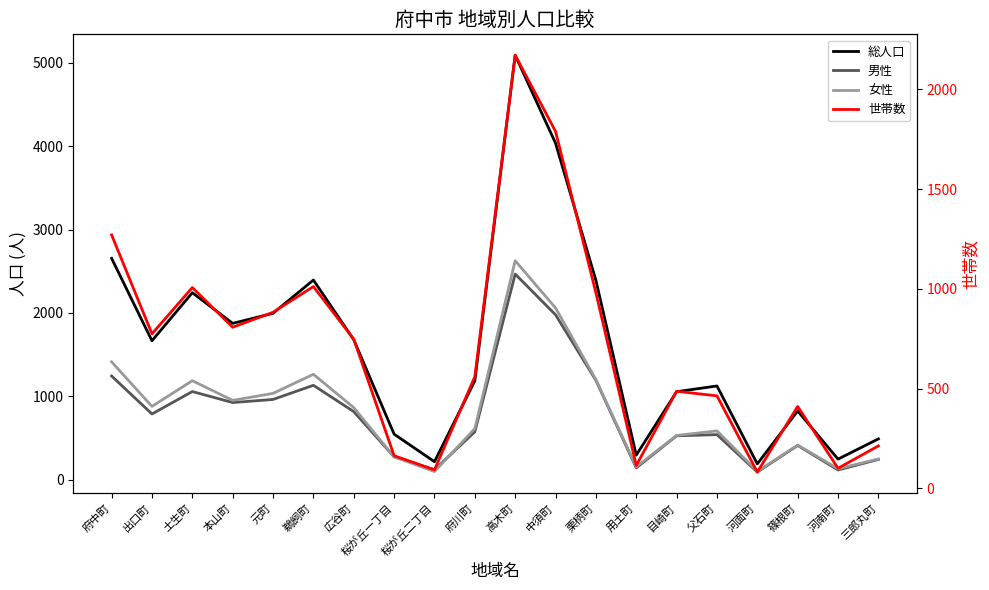

The 男性 series shows 118 at 桜が丘二丁目. True or false?

True